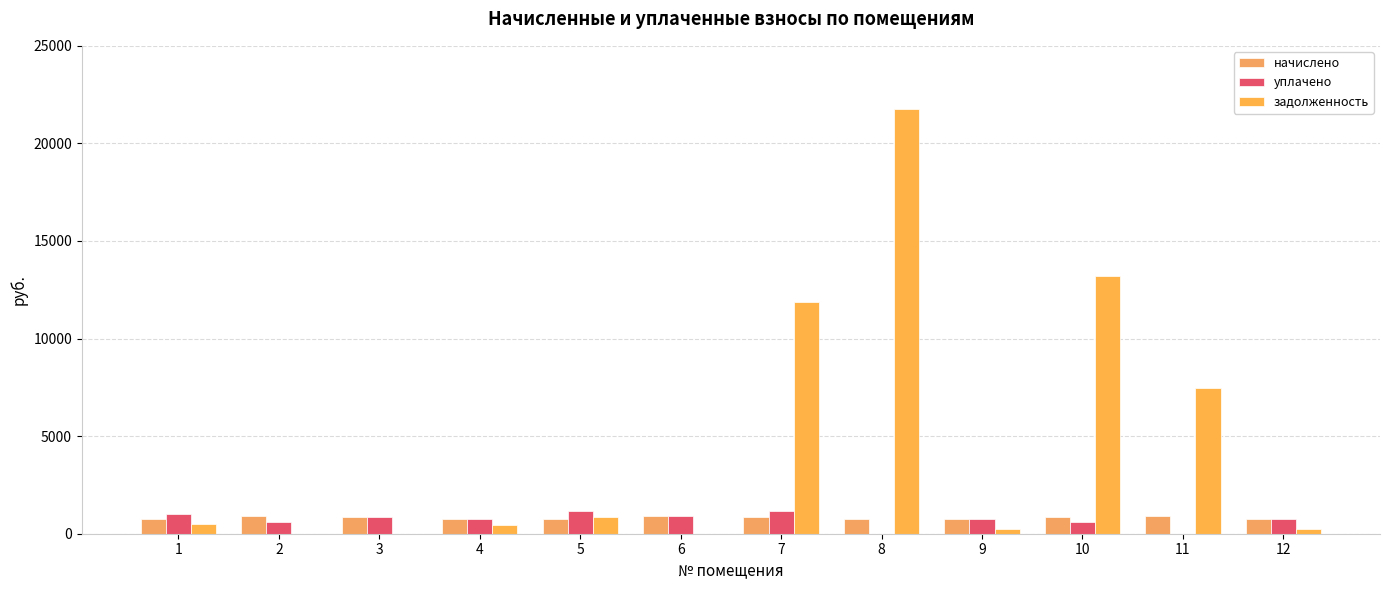

What is the difference between the maximum and minimum values in the начислено series?

126.1